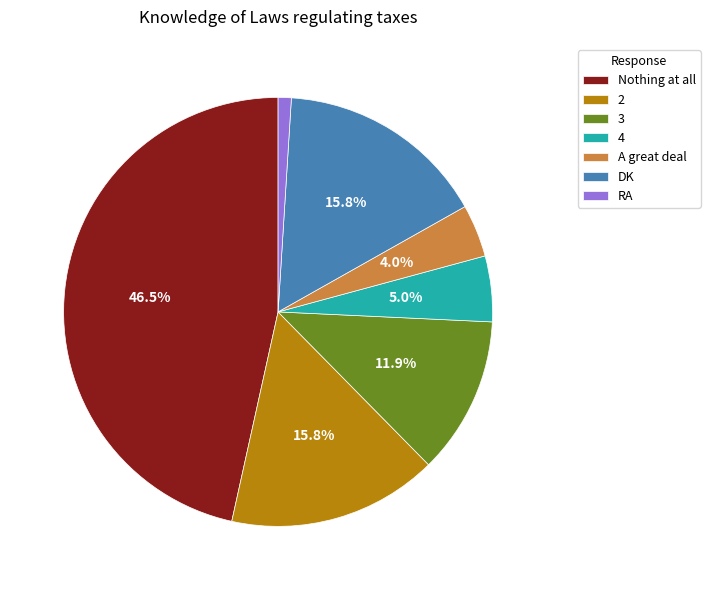

Combined, do 3 and Nothing at all account for over 50%?

Yes